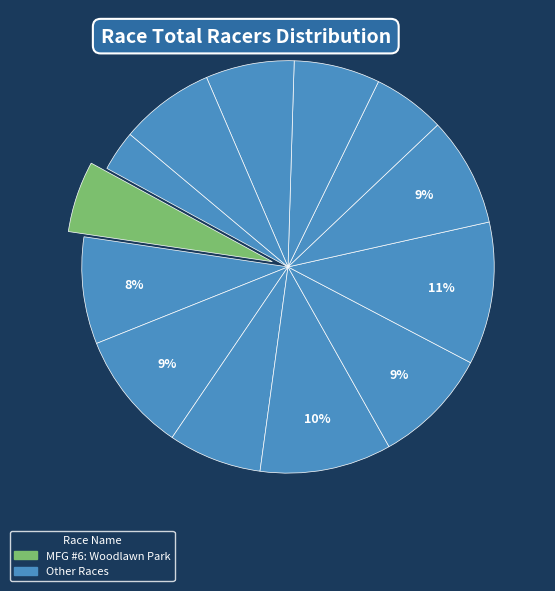

Is there any slice that represents more than half of the pie?

No